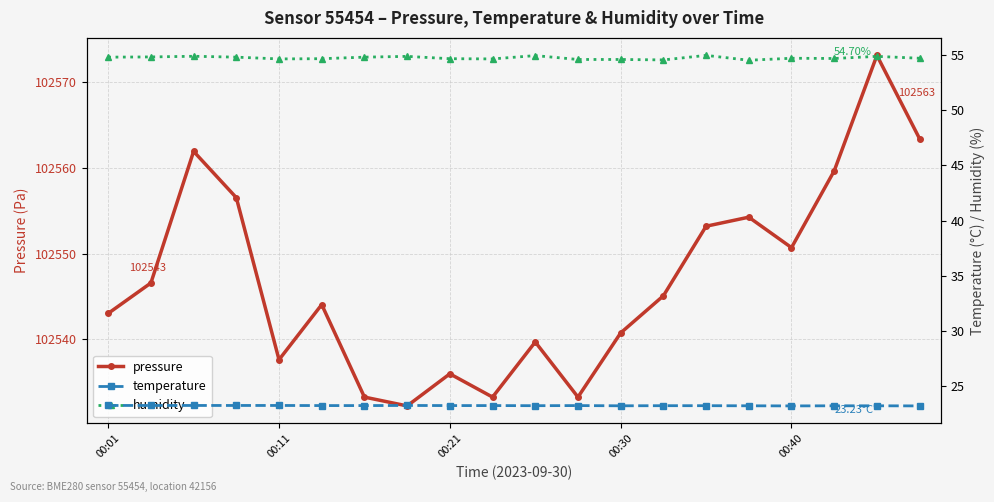

What are all the series names shown in the legend?

pressure, temperature, humidity